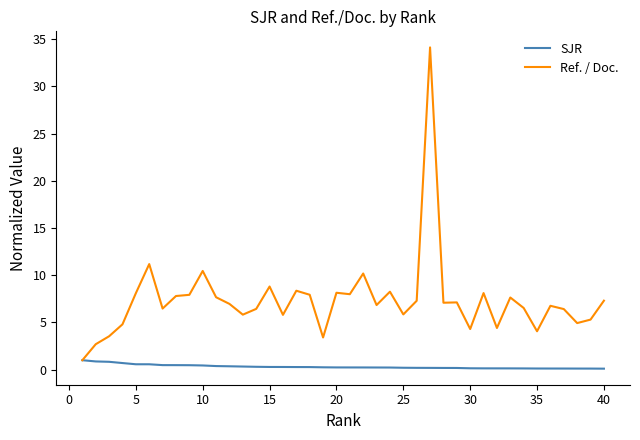

What is the minimum value for Ref. / Doc.?

1.0